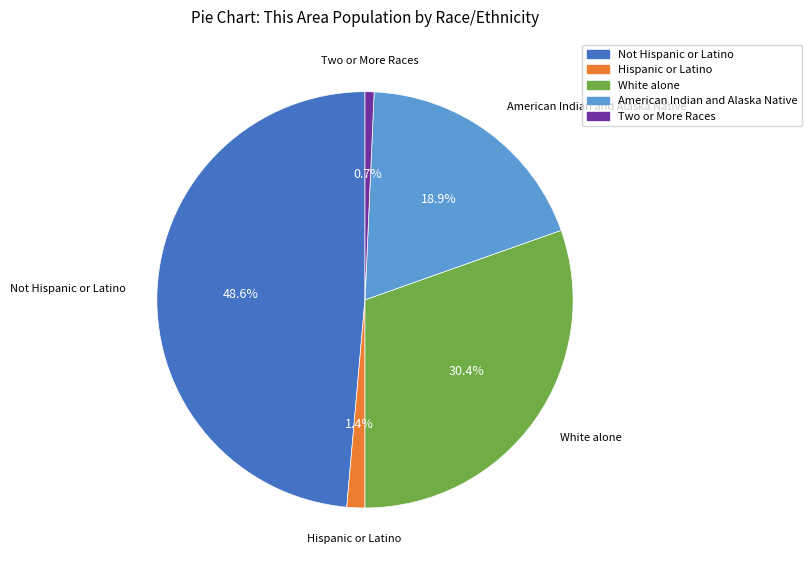

Does any single category account for the majority?

No